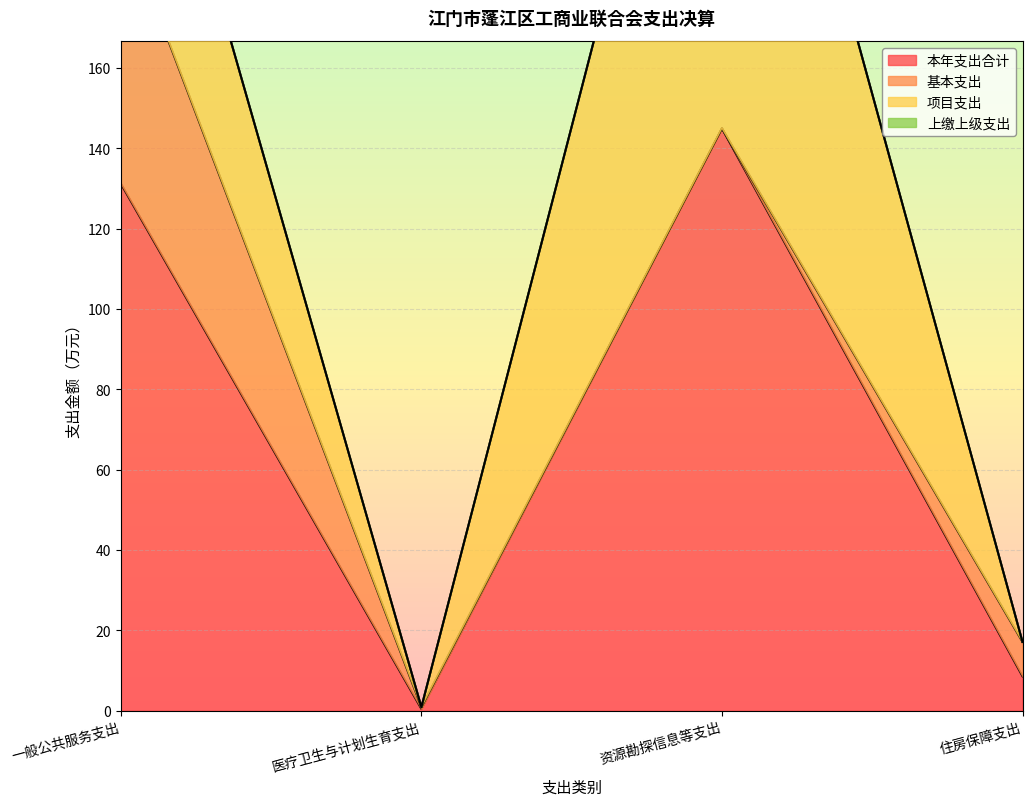

How many lines are shown in the chart?

4